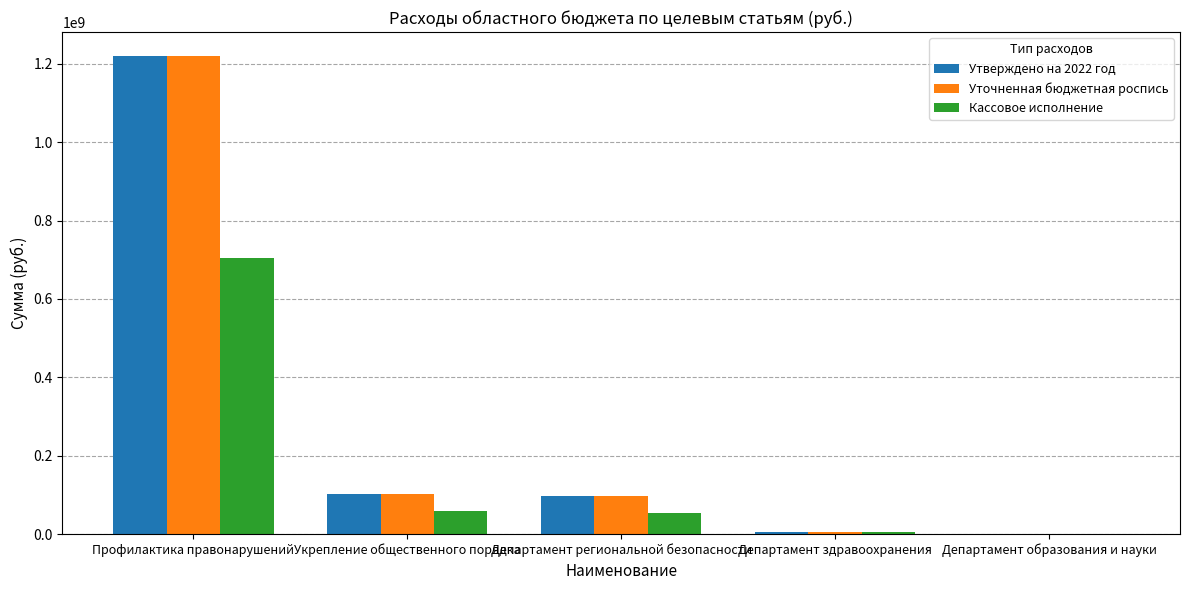

How many groups of bars are there?

5